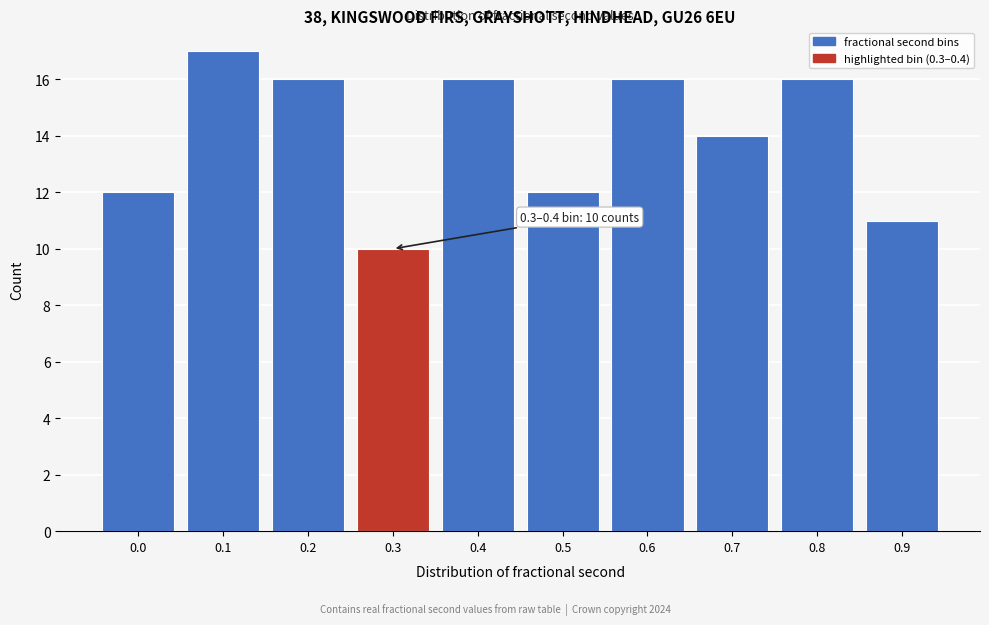

Reading right to left, transcribe all the data shown in this chart.

11	16	14	16	12	16	10	16	17	12